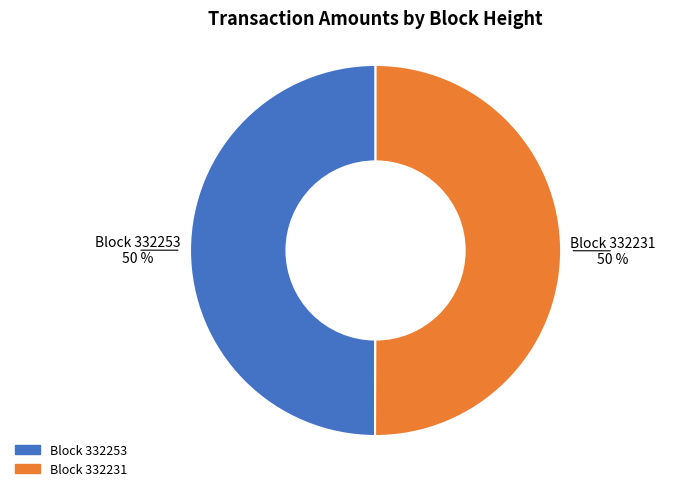

To the nearest percent, what is the average slice percentage?

50%